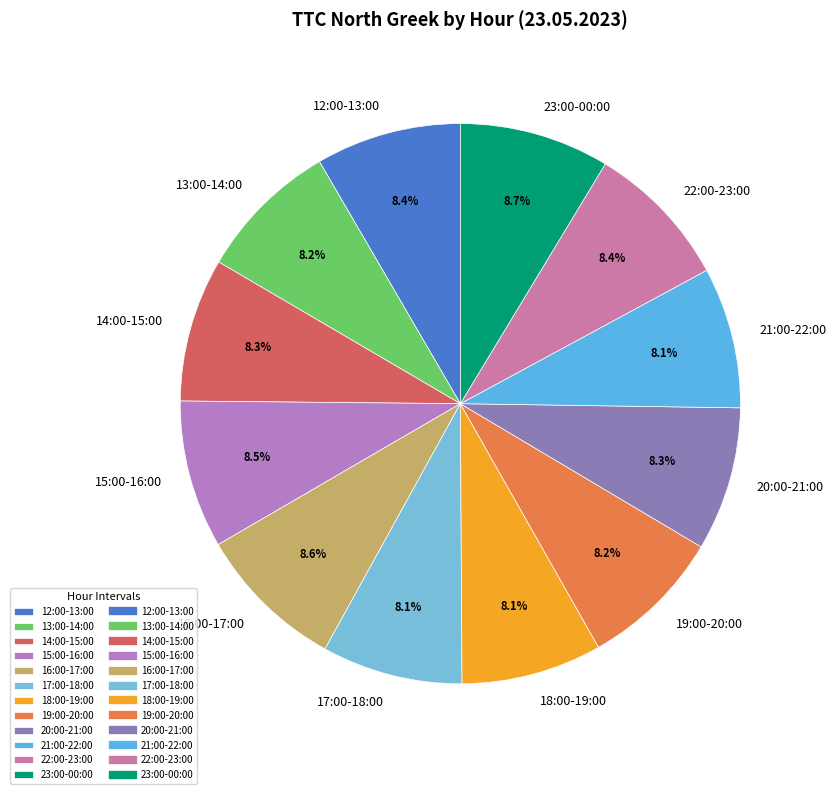

Is the sum of 19:00-20:00 and 12:00-13:00 greater than half?

No